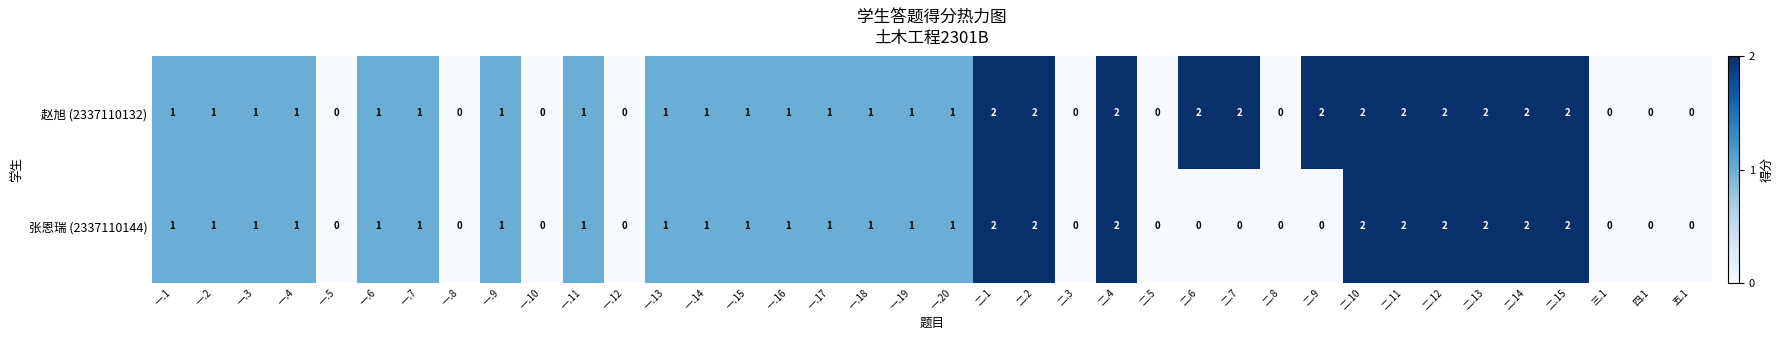

List the series in order of their overall mean, lowest first.

张恩瑞 (2337110144), 赵旭 (2337110132)